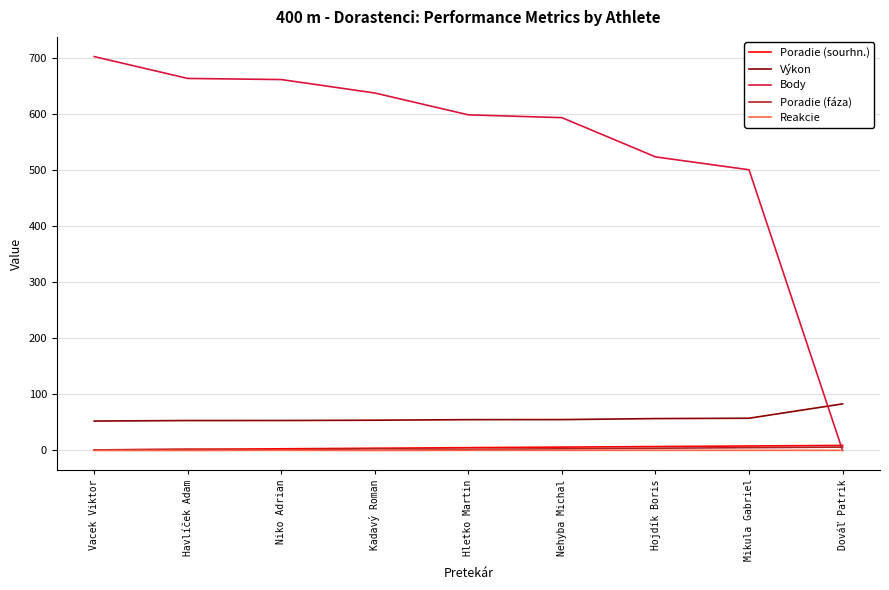

What is the greatest value displayed?

703.0